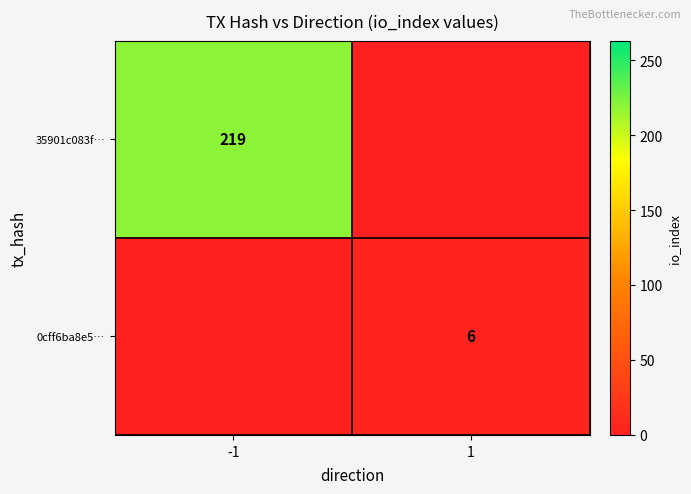

Is the value of 35901c083f… at -1 greater than the value of 0cff6ba8e5… at 1?

Yes